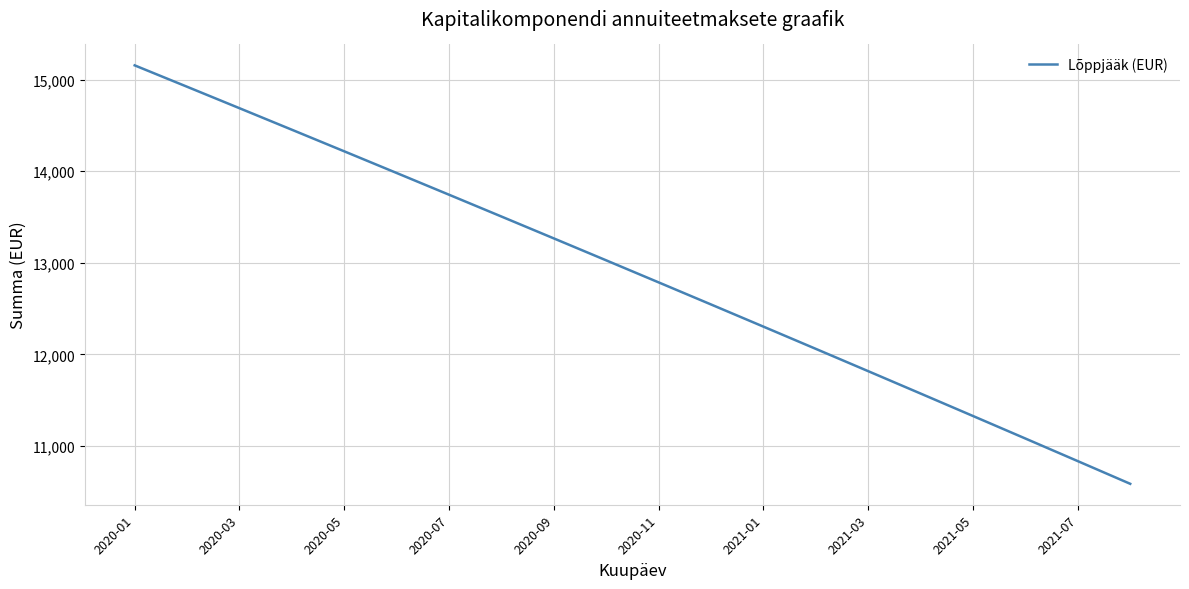

How many lines are shown in the chart?

1